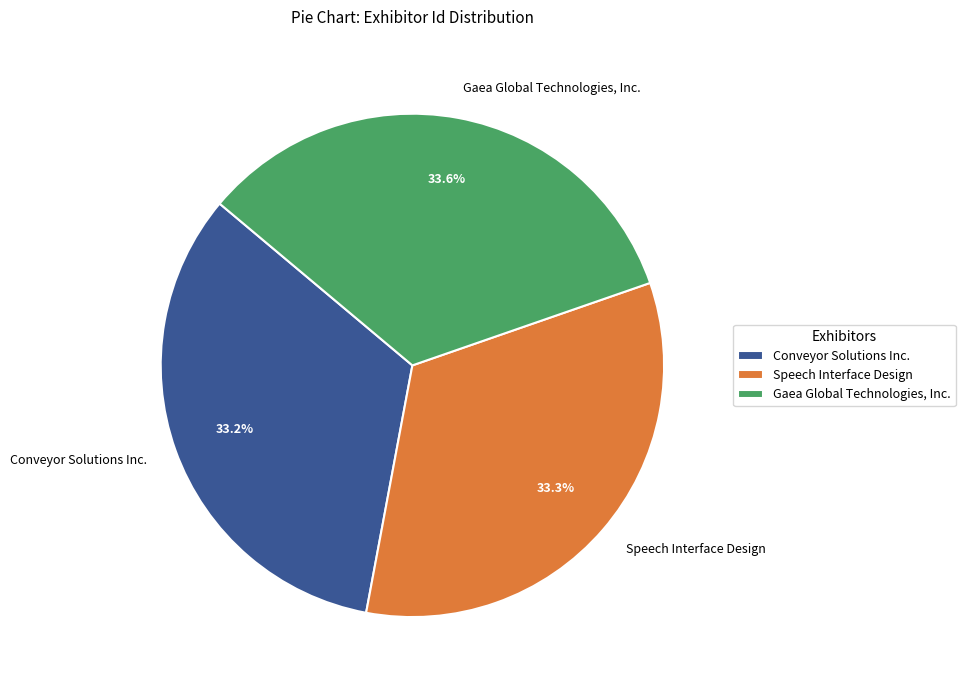

To the nearest percent, what portion does Gaea Global Technologies, Inc. represent?

34%